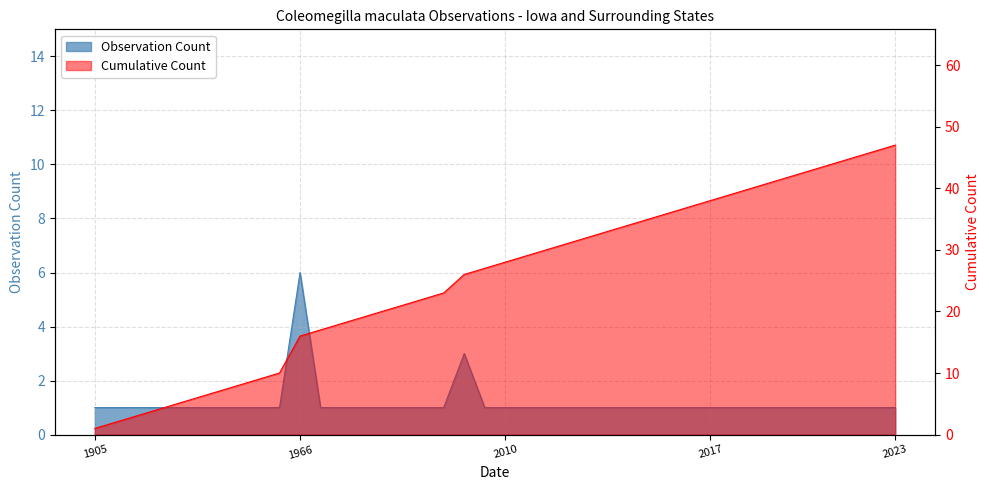

The value of Observation Count at 2023-07-16 is 2. True or false?

False